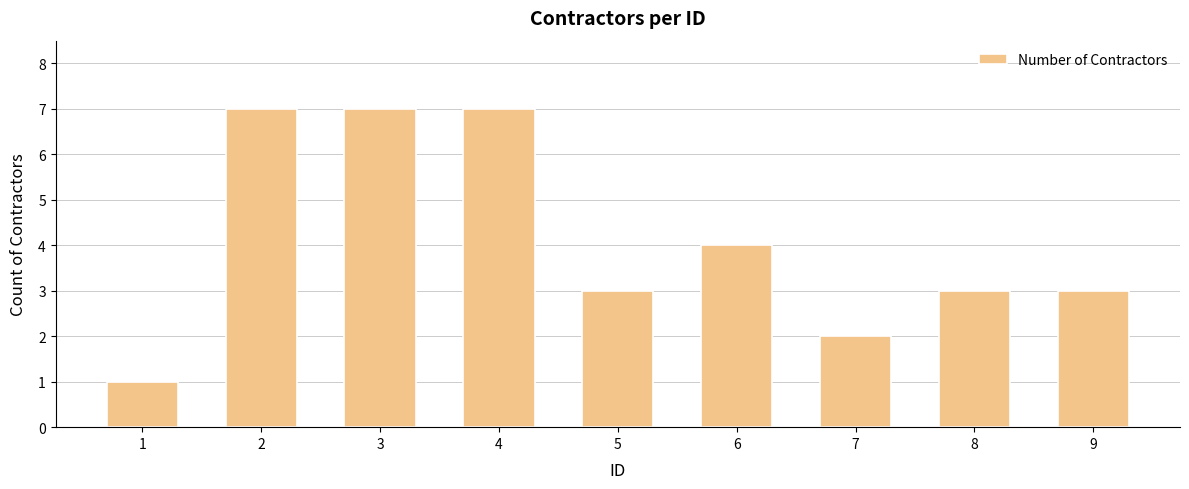

What is the value of the 9th bar from the left?

3